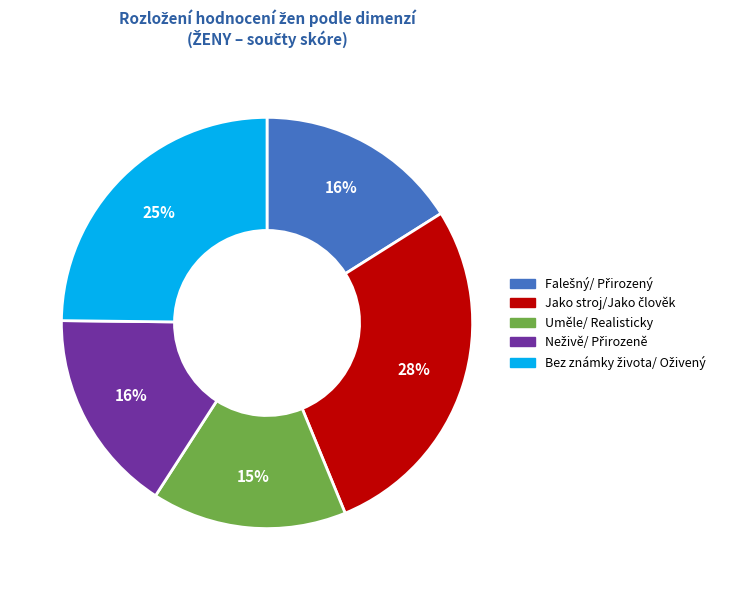

Is there any slice that represents more than half of the pie?

No